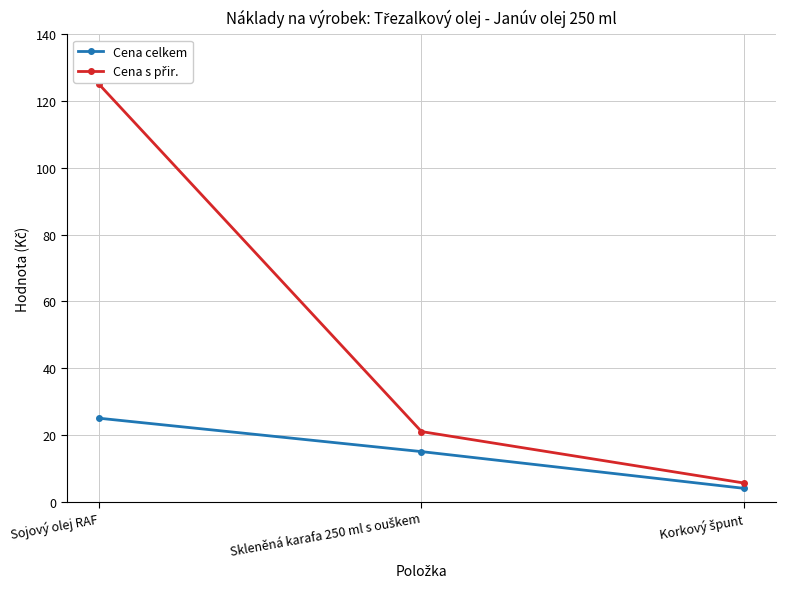

What is the greatest value displayed?

125.0